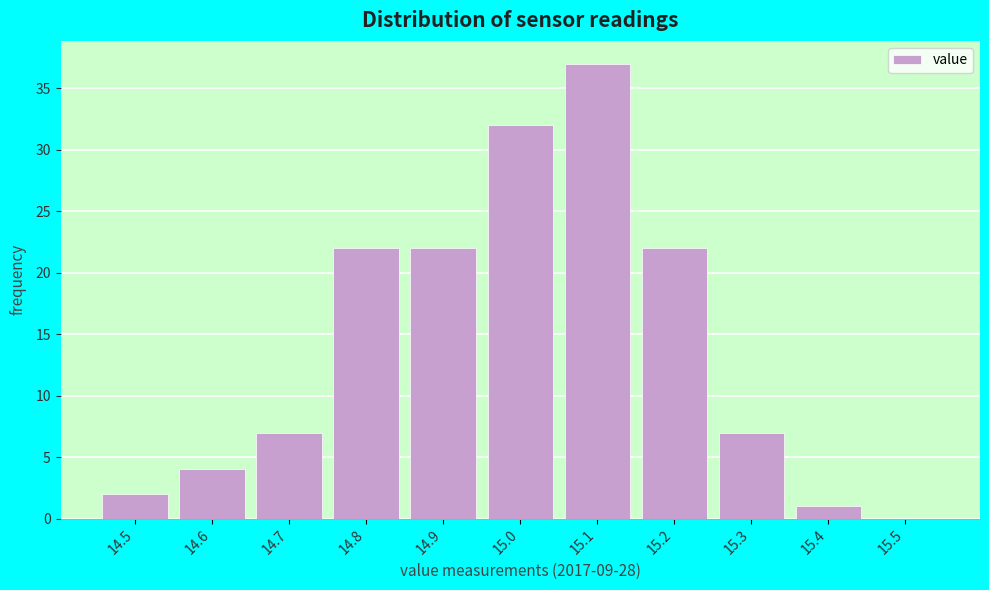

Reading left to right, transcribe this chart: for each bar, give the range it covers on the x-axis and its height. The values are not printed on the chart, so give them approximately, as read against the axis.

14.45 to 14.55: 2
14.55 to 14.65: 4
14.65 to 14.75: 7
14.75 to 14.85: 22
14.85 to 14.95: 22
14.95 to 15.05: 32
15.05 to 15.15: 37
15.15 to 15.25: 22
15.25 to 15.35: 7
15.35 to 15.45: 1
15.45 to 15.55: 0